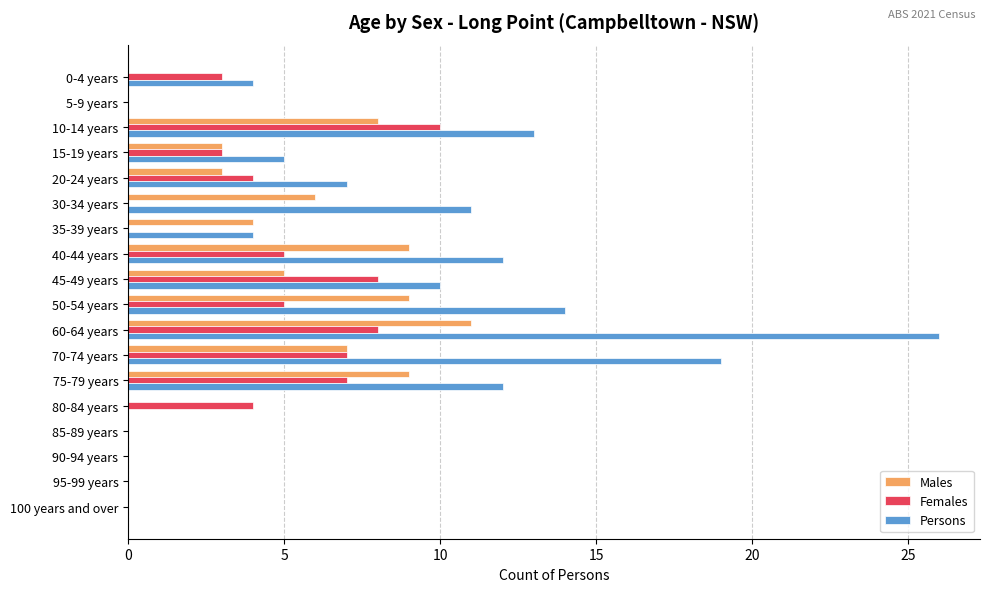

What is the maximum value for Females?

10